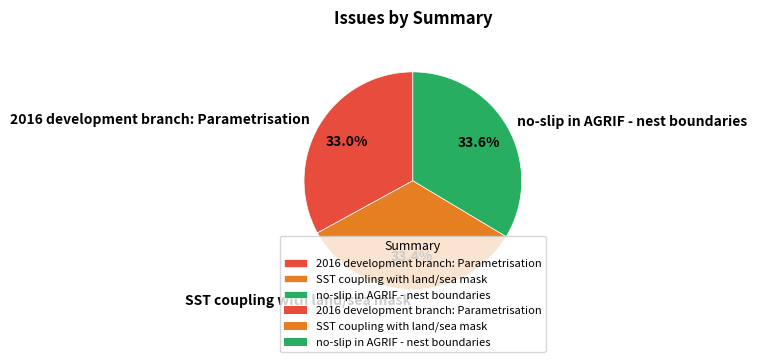

What is the total percentage of SST coupling with land/sea mask and no-slip in AGRIF - nest boundaries?

67.0%